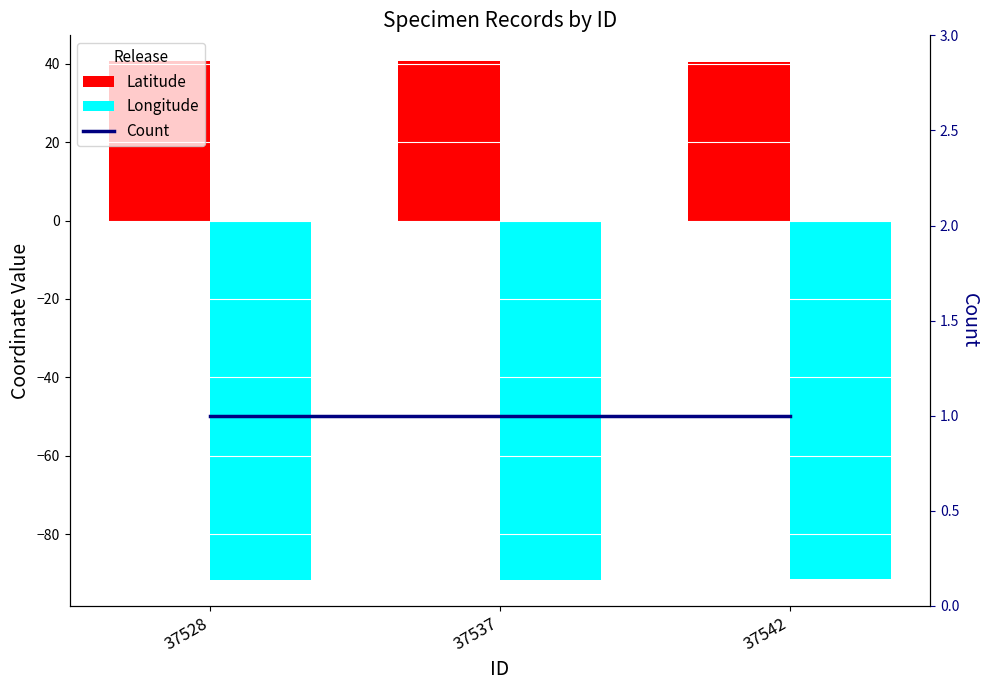

What is the total value across all series at 37528?

-50.0